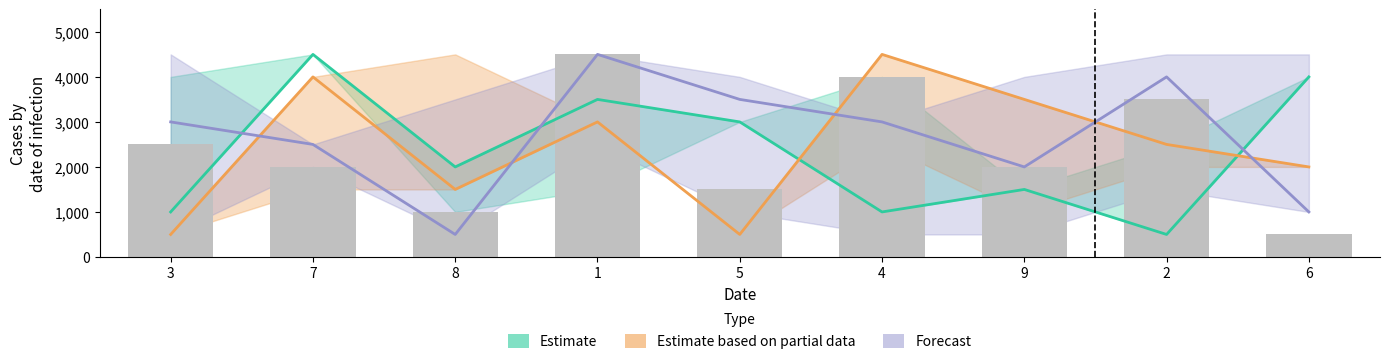

Does the chart contain any negative values?

No